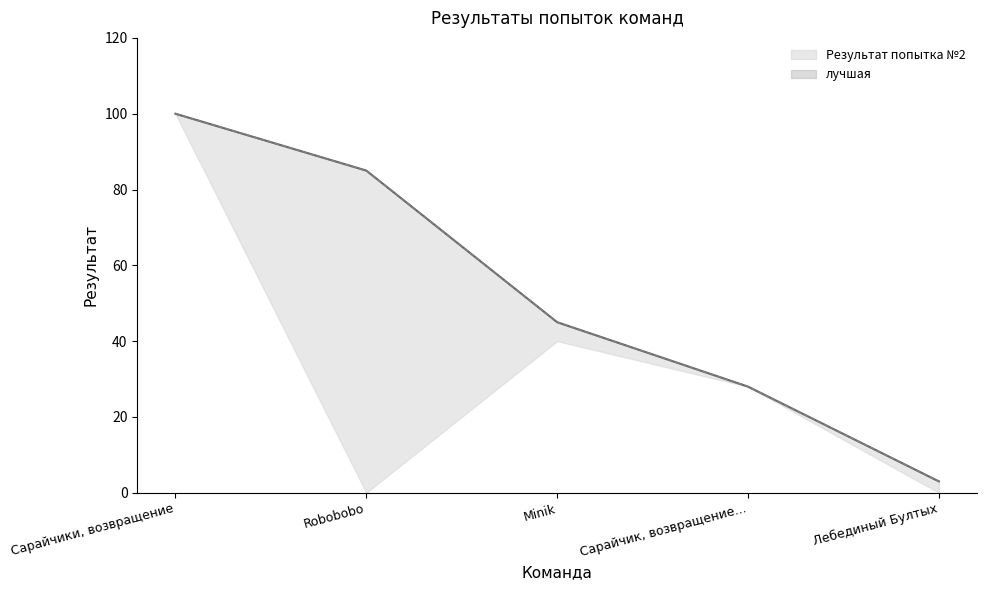

What is the sum of the Результат попытка №2 values at Robobobo and Minik?

130